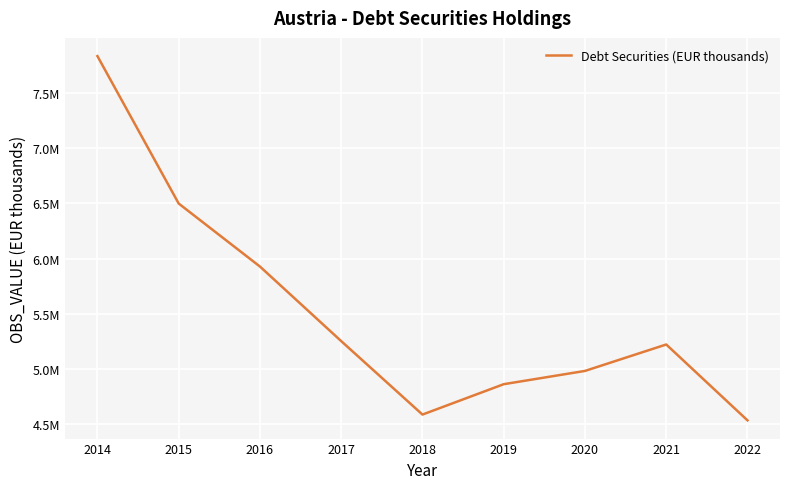

What is the change in value from 2014 to 2016?

-1906139